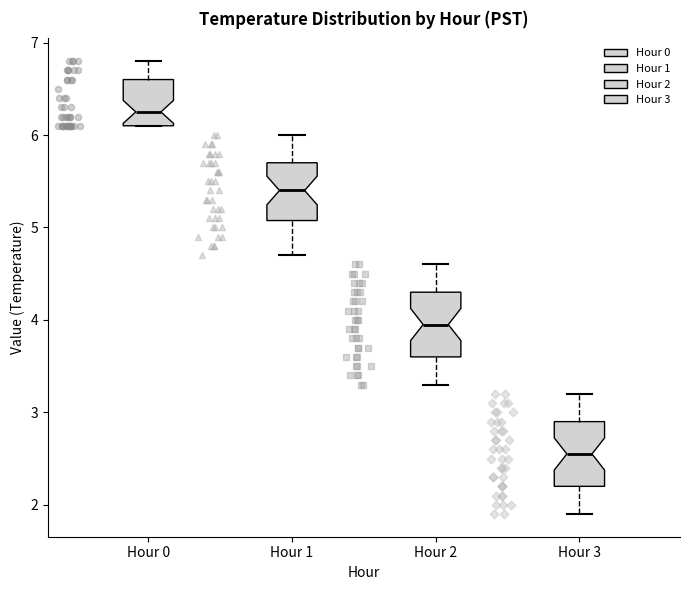

Which box has the highest median line?

Hour 0